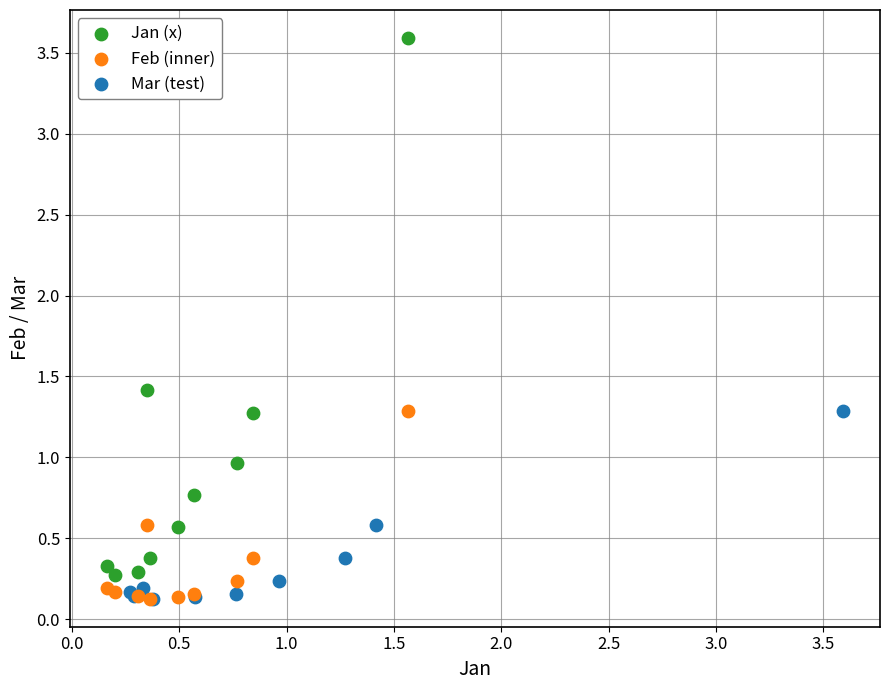

Which series reaches the maximum Y coordinate?

Jan (x)